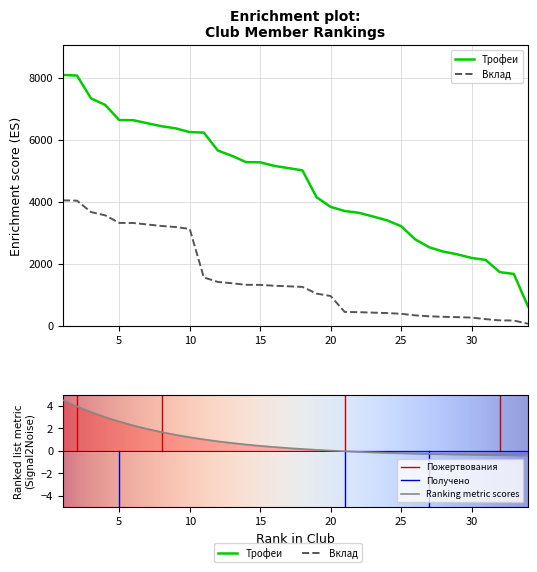

What is the total value across all series at 24?

3808